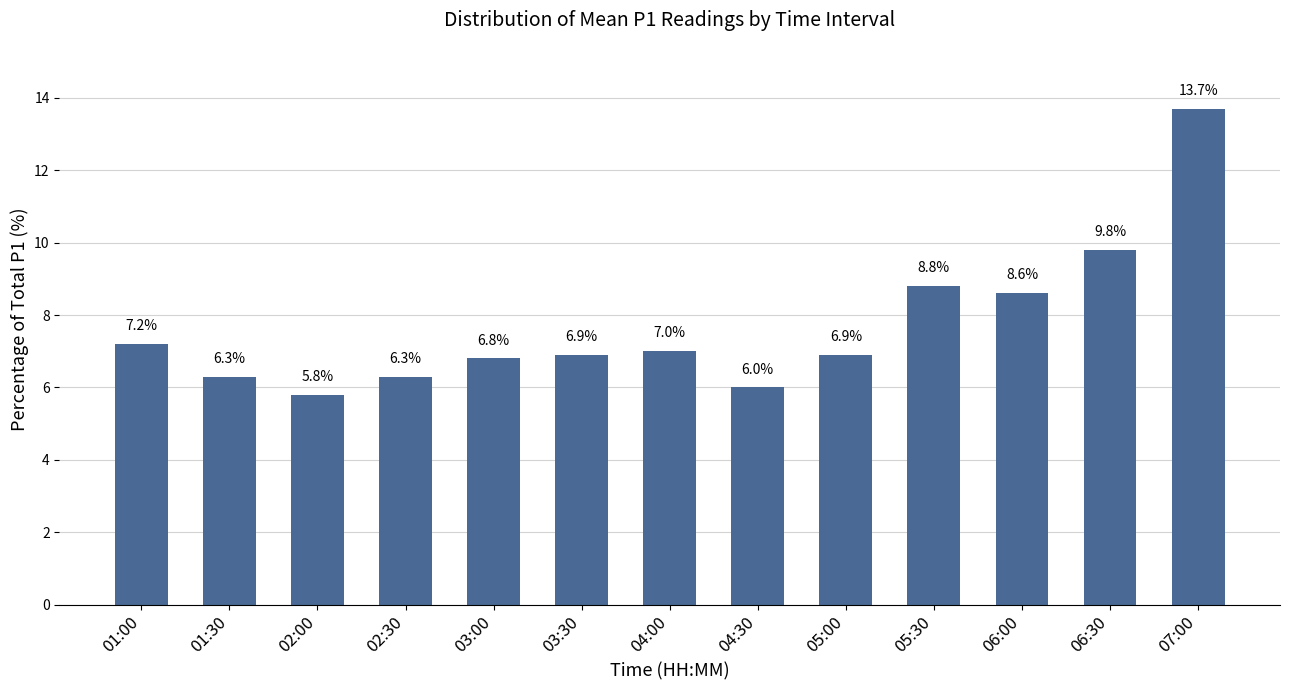

Count the number of data series in this chart.

1